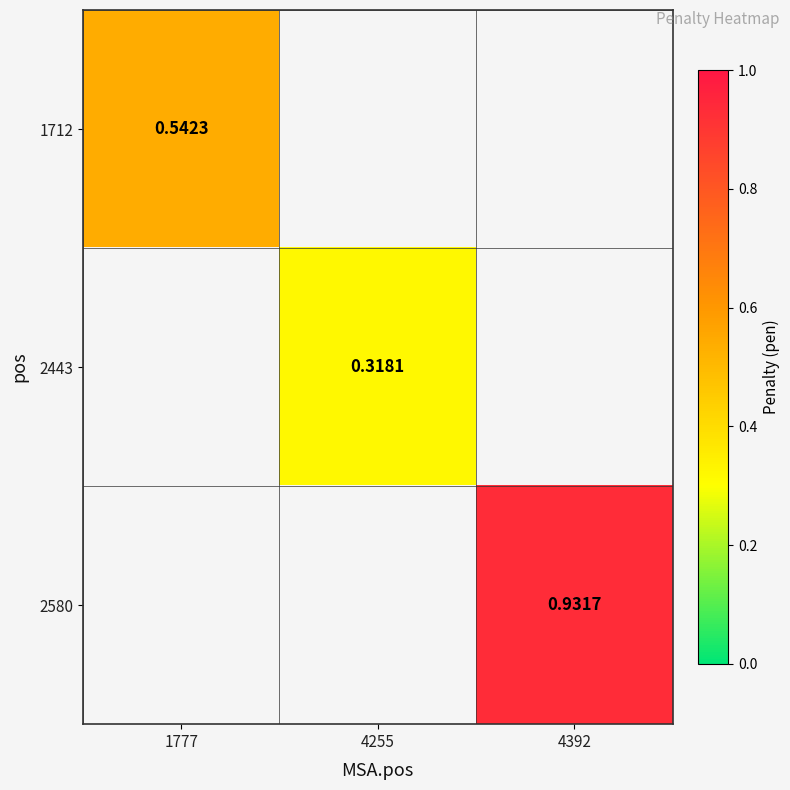

True or false: 2580 has a value of 0.9 at 4392.

True